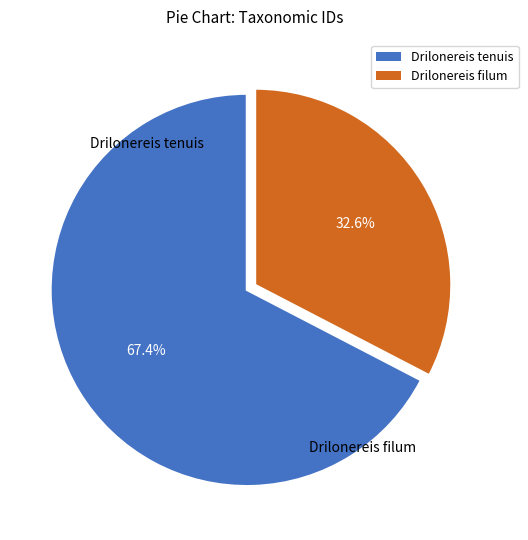

What percentage do Drilonereis filum and Drilonereis tenuis together represent?

100.0%